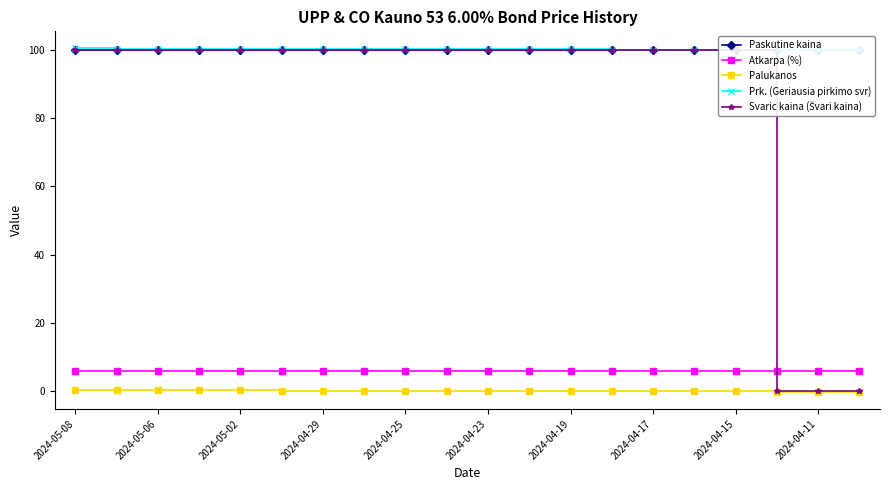

The value of Prk. (Geriausia pirkimo svr) at 2024-05-08 is 41.4. True or false?

False